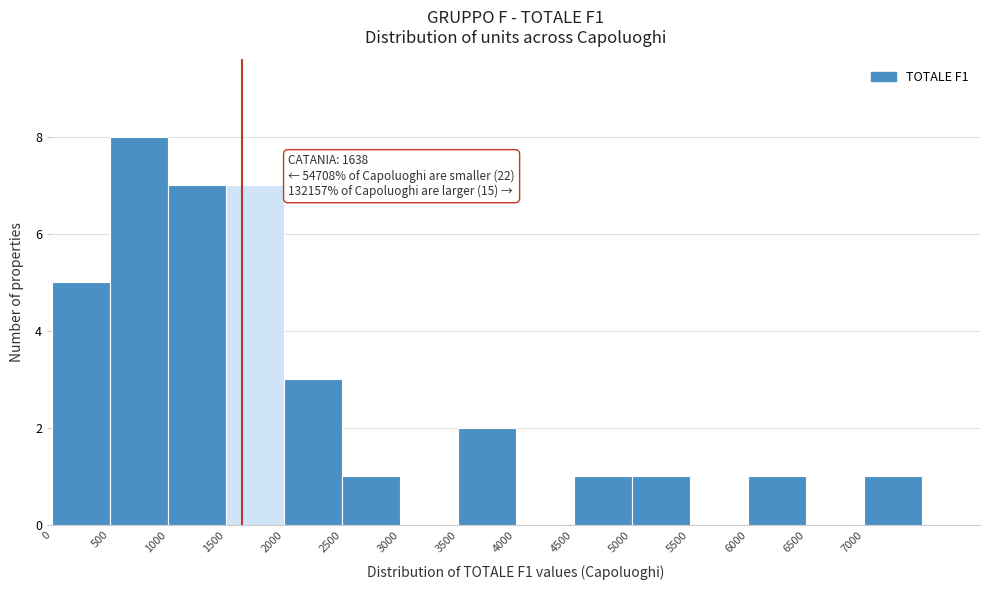

Over which range of the x-axis is the bar tallest?

500 to 1000